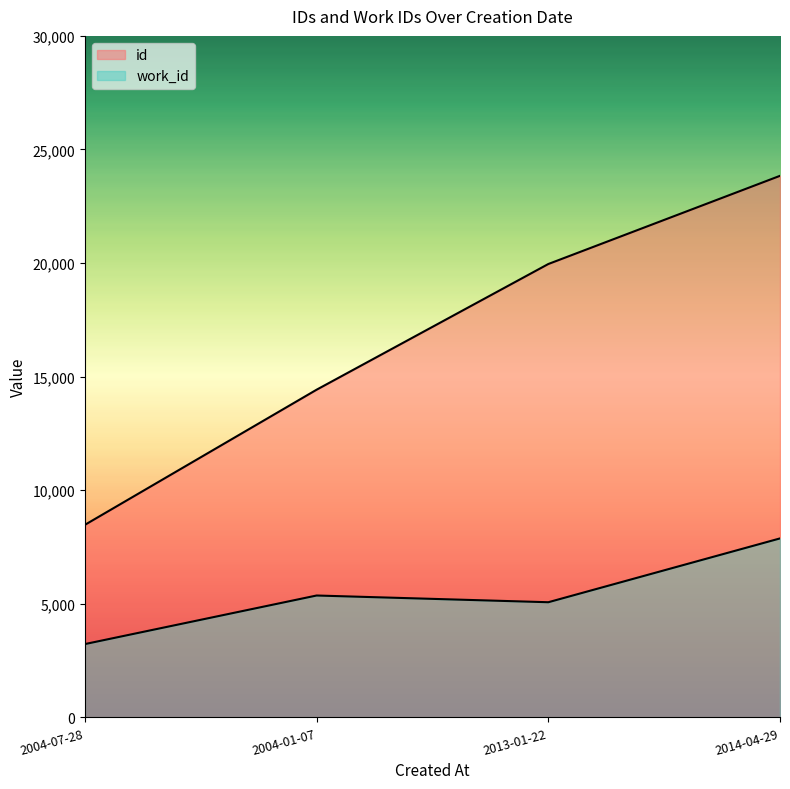

What is the average value of the work_id series?

5386